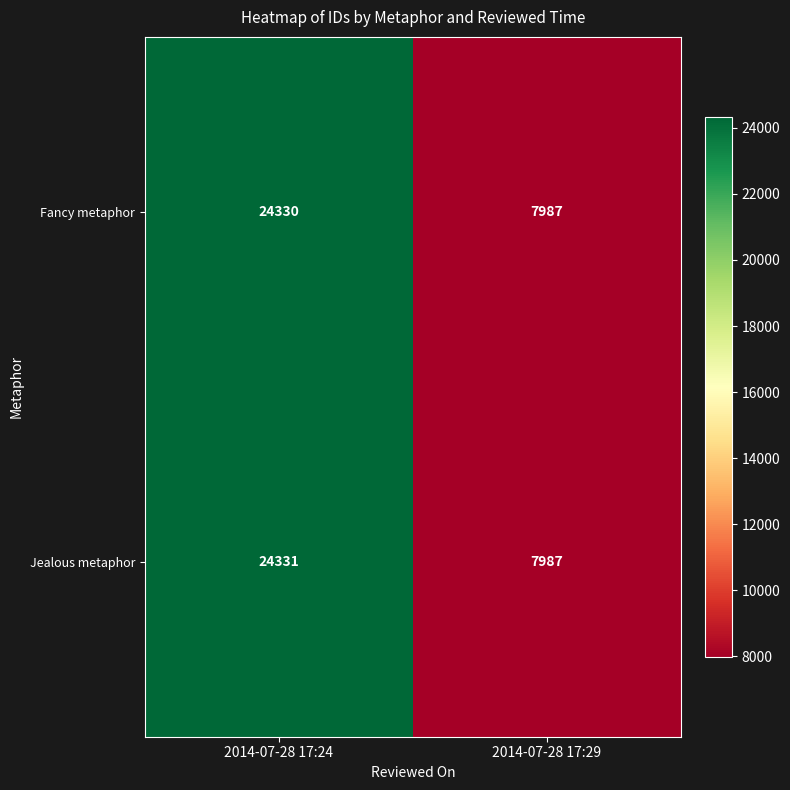

Rank the categories by Fancy metaphor value from lowest to highest.

2014-07-28 17:29, 2014-07-28 17:24